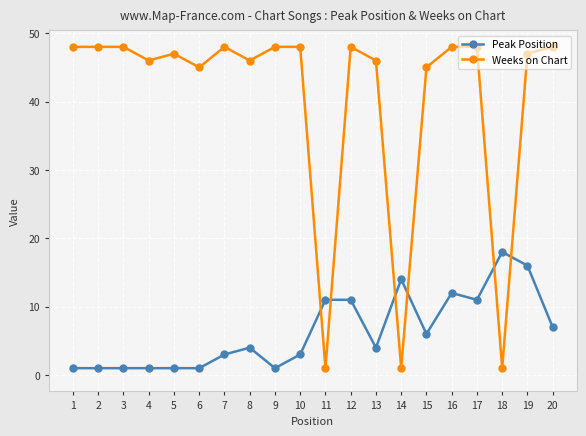

Which series has the widest spread of values?

Weeks on Chart